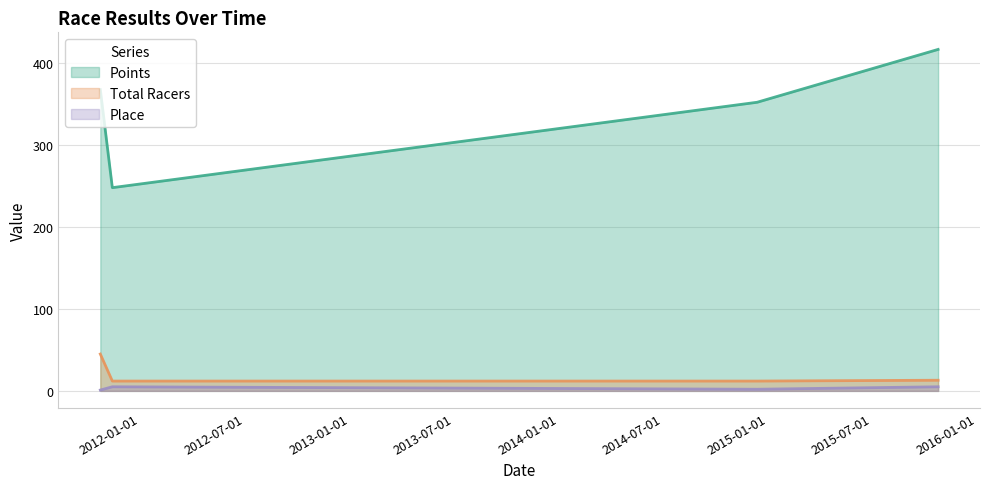

At which category does Place reach its first local valley?

2014-12-13